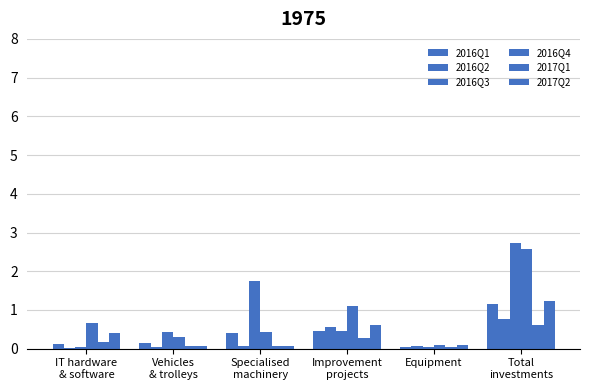

How many groups of bars are there?

6